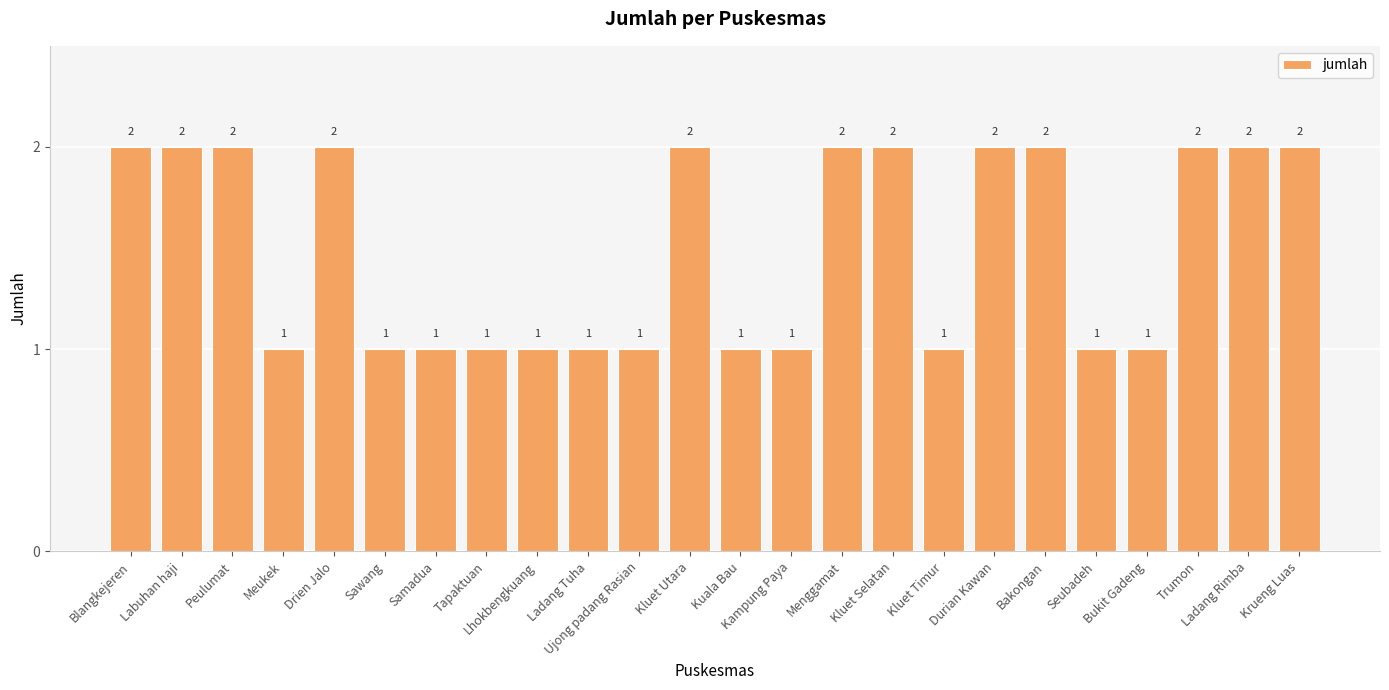

What is the sum of all values?

36